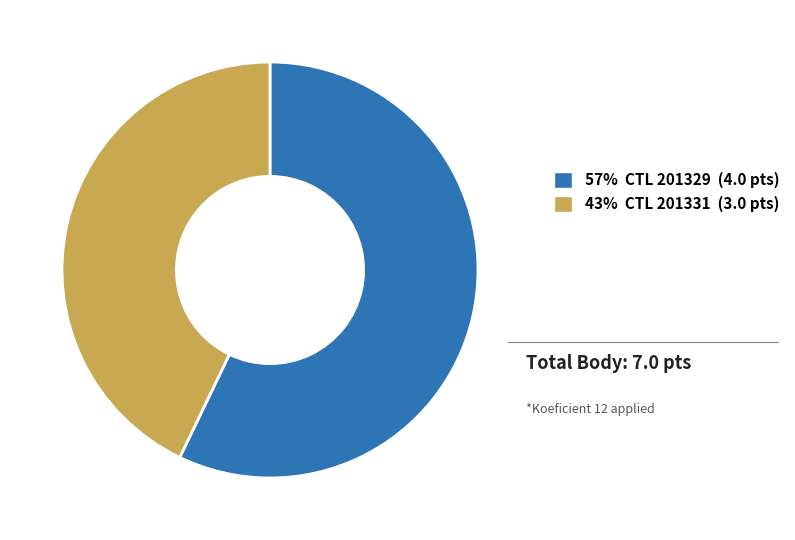

How many segments does this pie chart have?

2